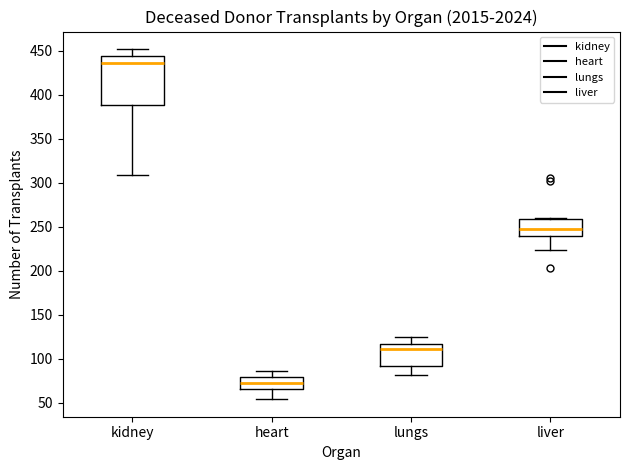

Where does the median line of the box for liver sit on the y-axis? The values are not printed on the chart, so give them approximately, as read against the axis.

250